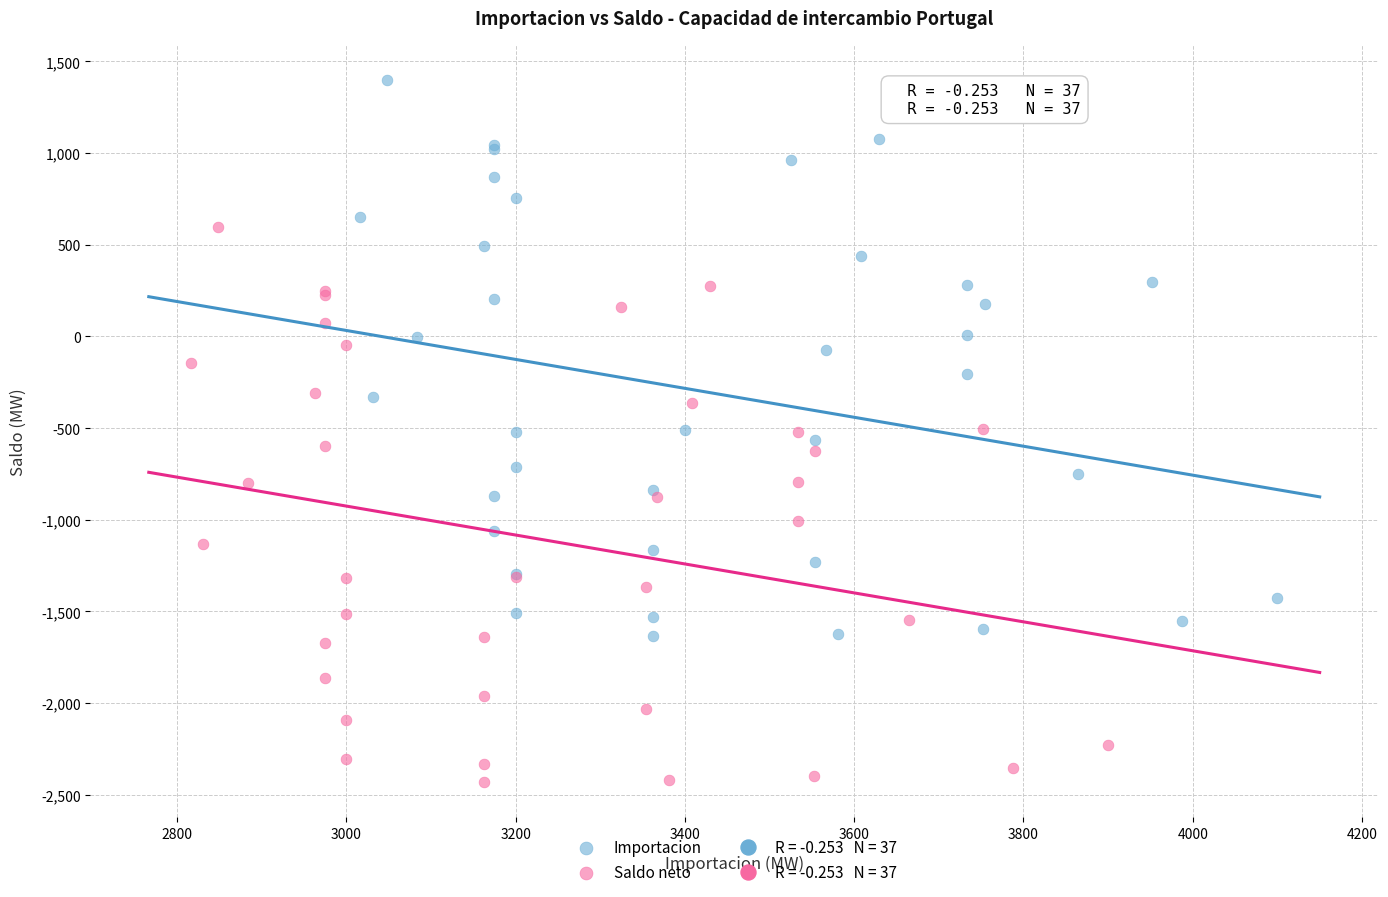

Which series reaches the minimum Y coordinate?

Saldo neto